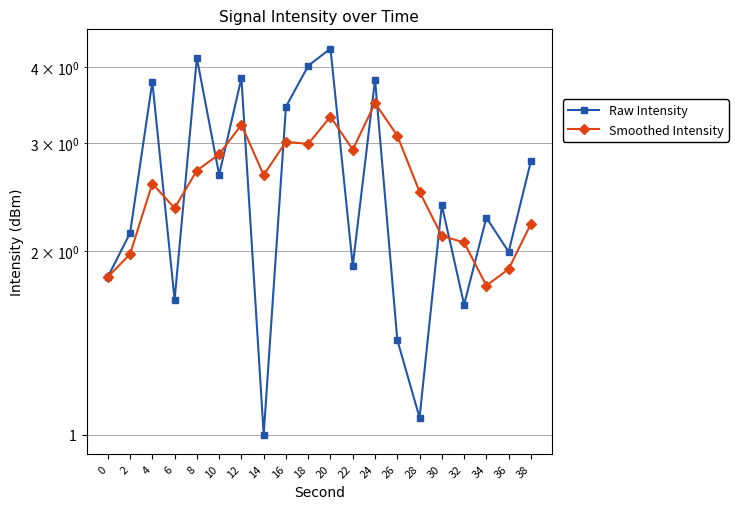

True or false: Smoothed Intensity has a value of 1.8 at 0.

True